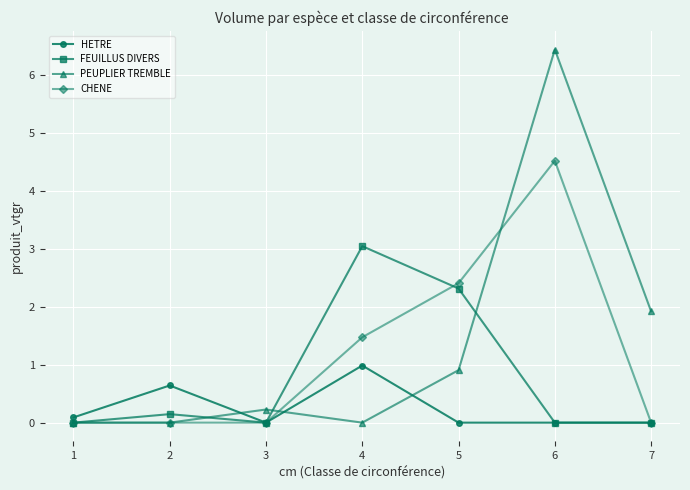

Rank the series by their maximum value, from highest to lowest.

PEUPLIER TREMBLE, CHENE, FEUILLUS DIVERS, HETRE